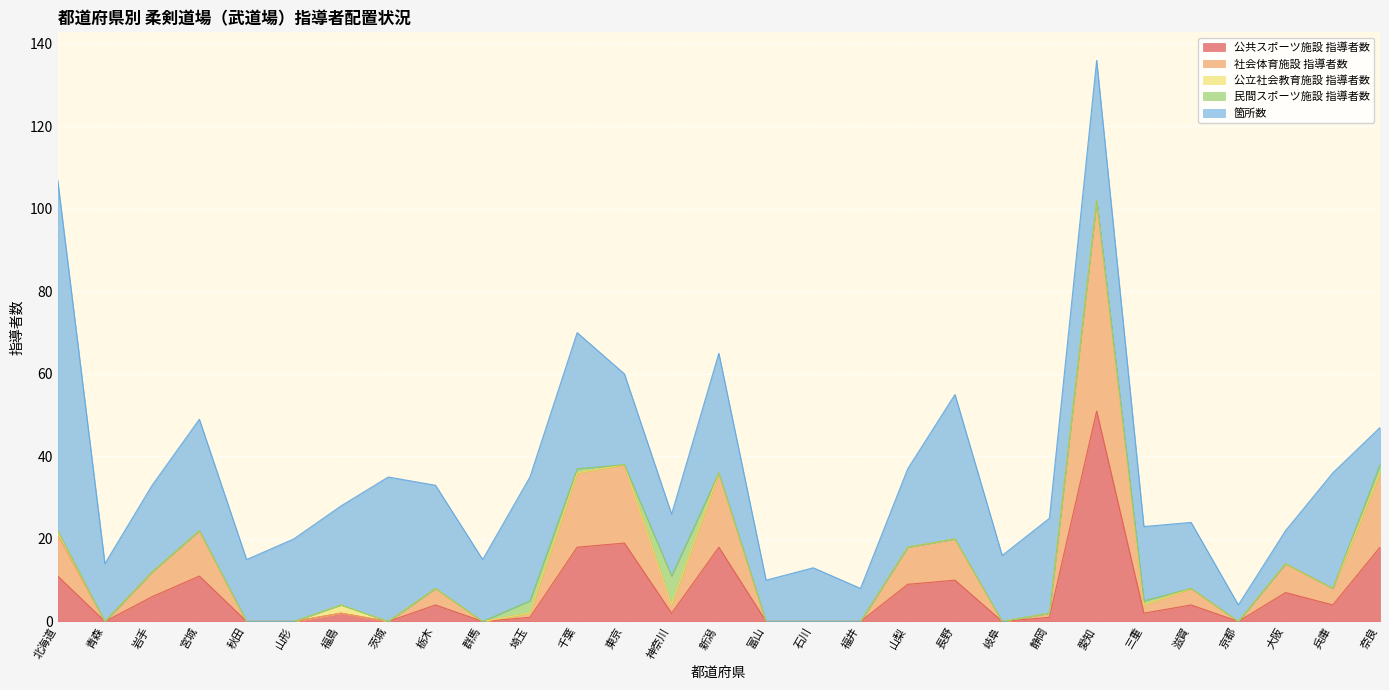

At which category does 社会体育施設_指導者数 reach its first local valley?

青森